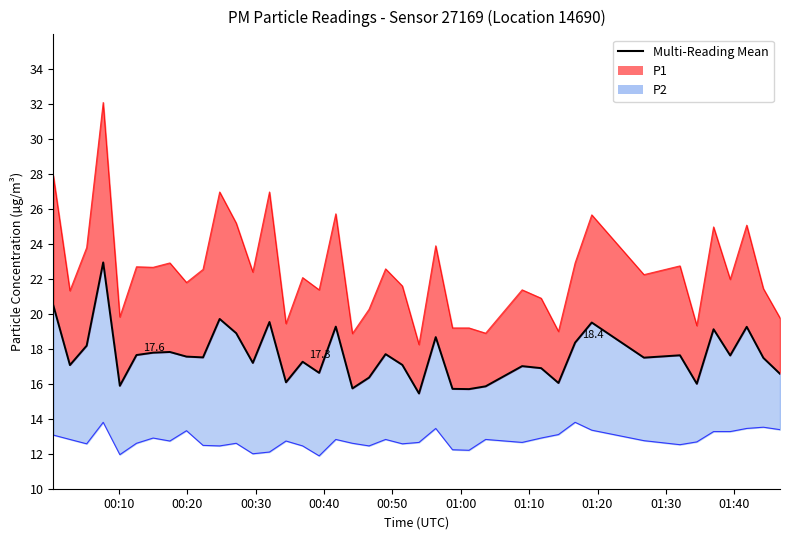

Reading left to right, extract all data points from this chart.

20.5	17.1	18.2	23.0	15.9	17.6	17.8	17.8	17.6	17.5	19.7	18.9	17.2	19.5	16.1	17.3	16.6	19.3	15.7	16.4	17.7	17.1	15.4	18.7	15.7	15.7	15.9	17.0	16.9	16.1	18.4	19.5	17.5	17.6	16.0	19.1	17.6	19.3	17.5	16.6